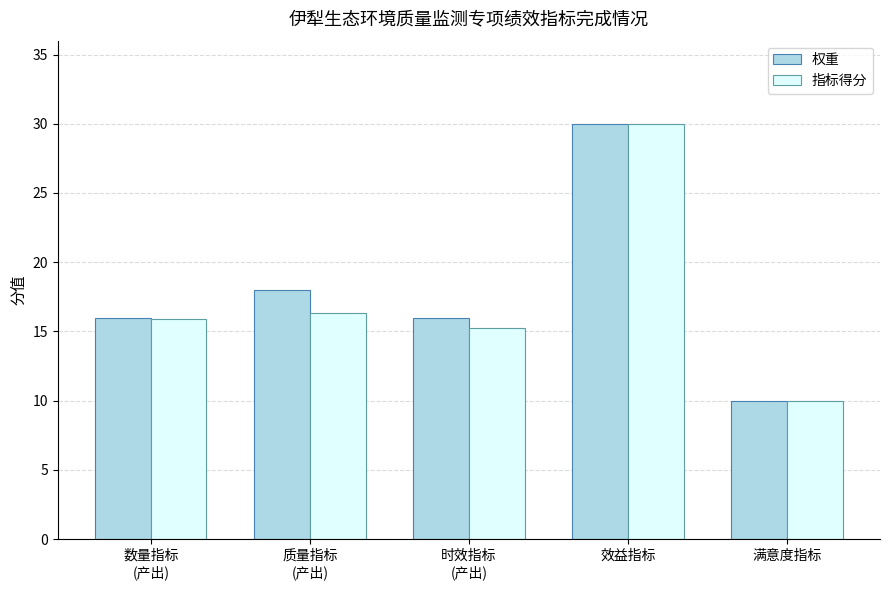

At which label does 指标得分 reach its minimum?

满意度指标